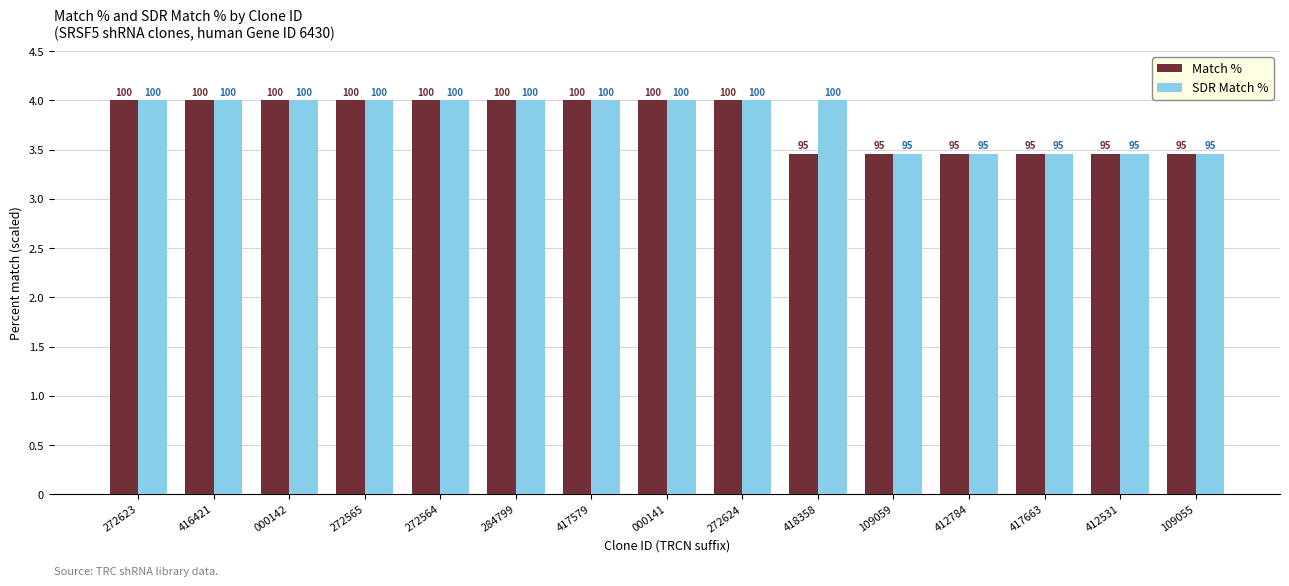

What is the total value across all series at 272623?

8.0